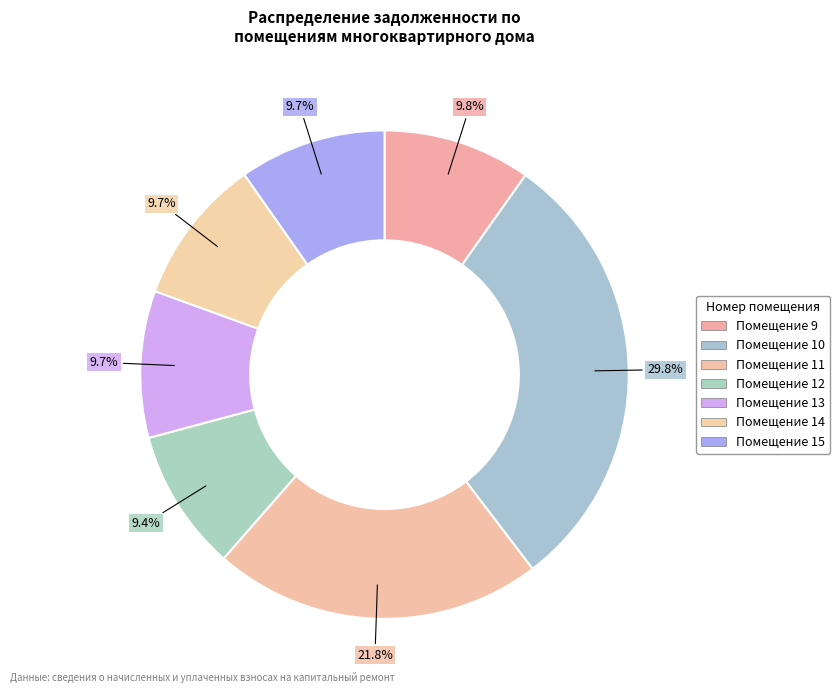

How many segments does this pie chart have?

7